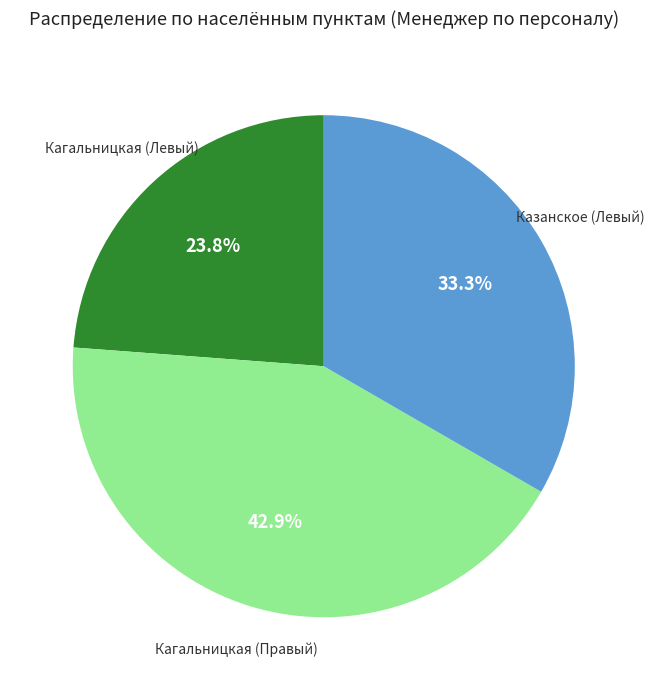

Is there a majority slice in this chart?

No